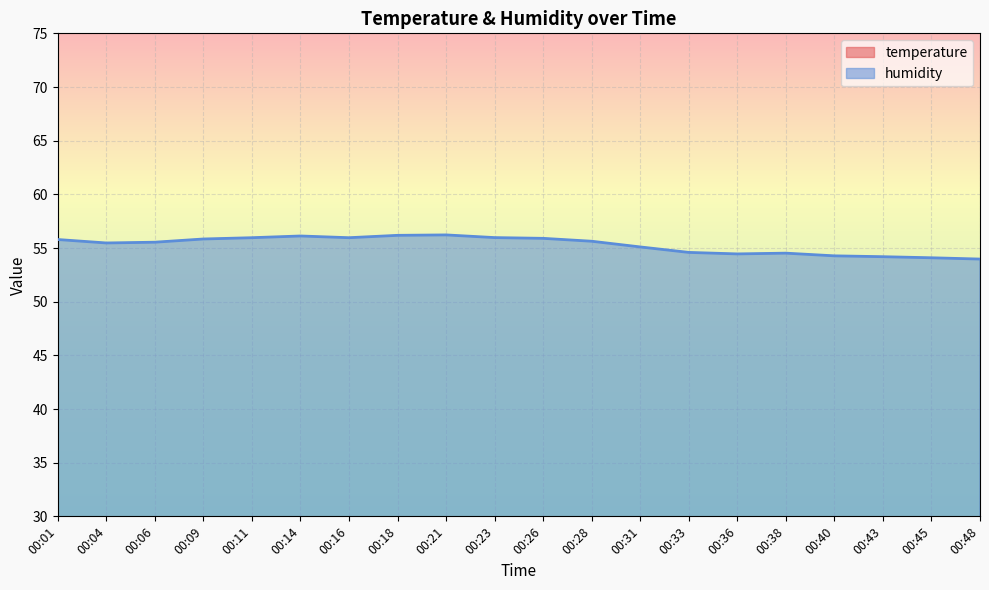

What is the spread (max minus min) of values at 00:18?

28.7